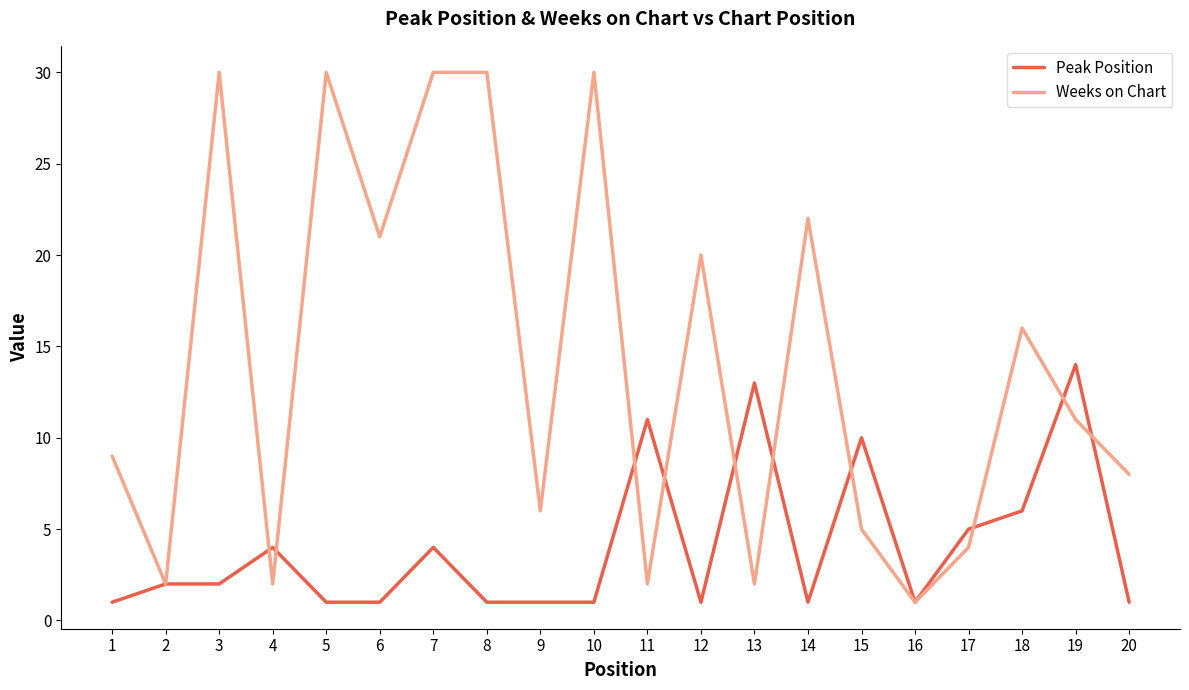

Is it true that Peak Position equals 4 at 4?

True